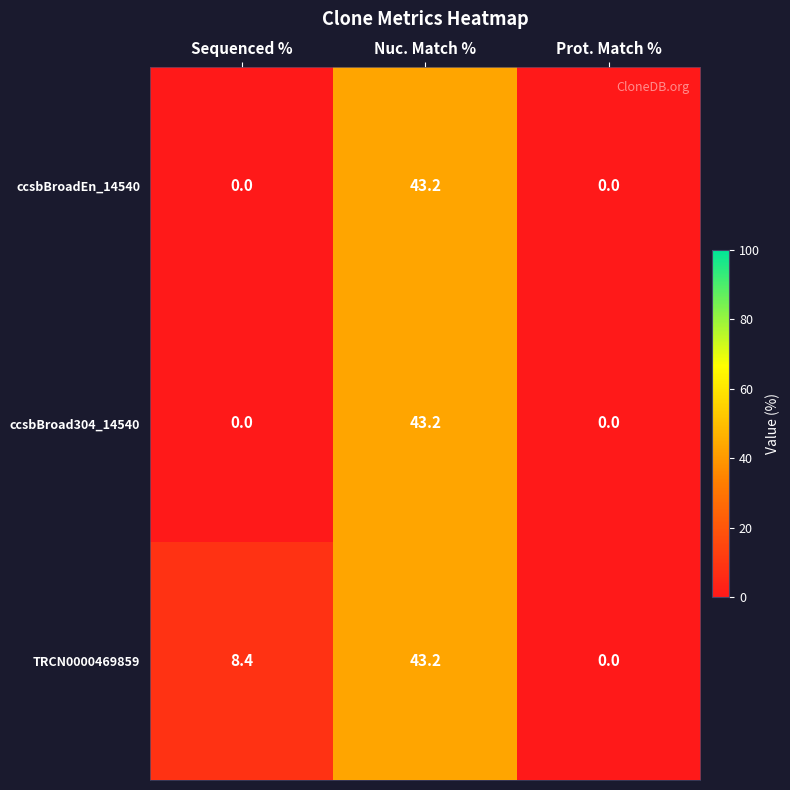

Between Sequenced % and Prot. Match %, which series saw the biggest shift?

TRCN0000469859